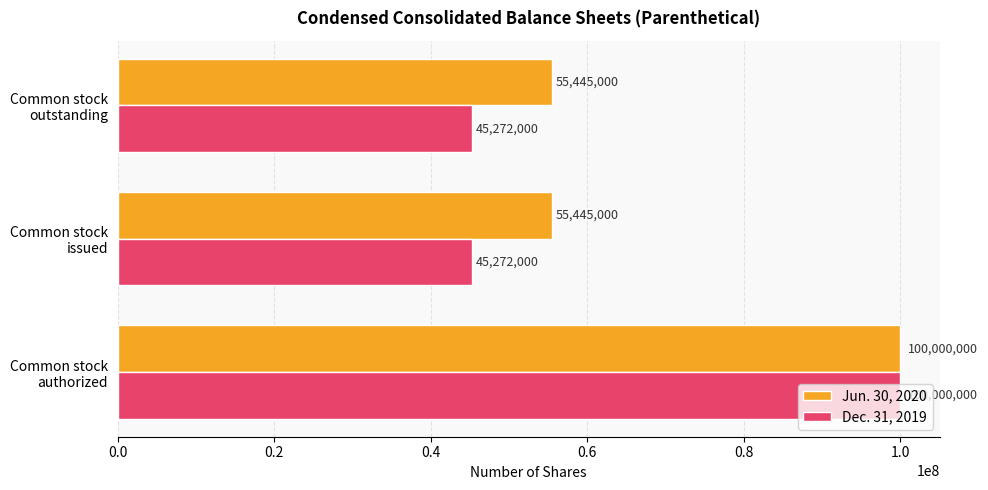

Which series has the largest total across all categories?

Jun. 30, 2020